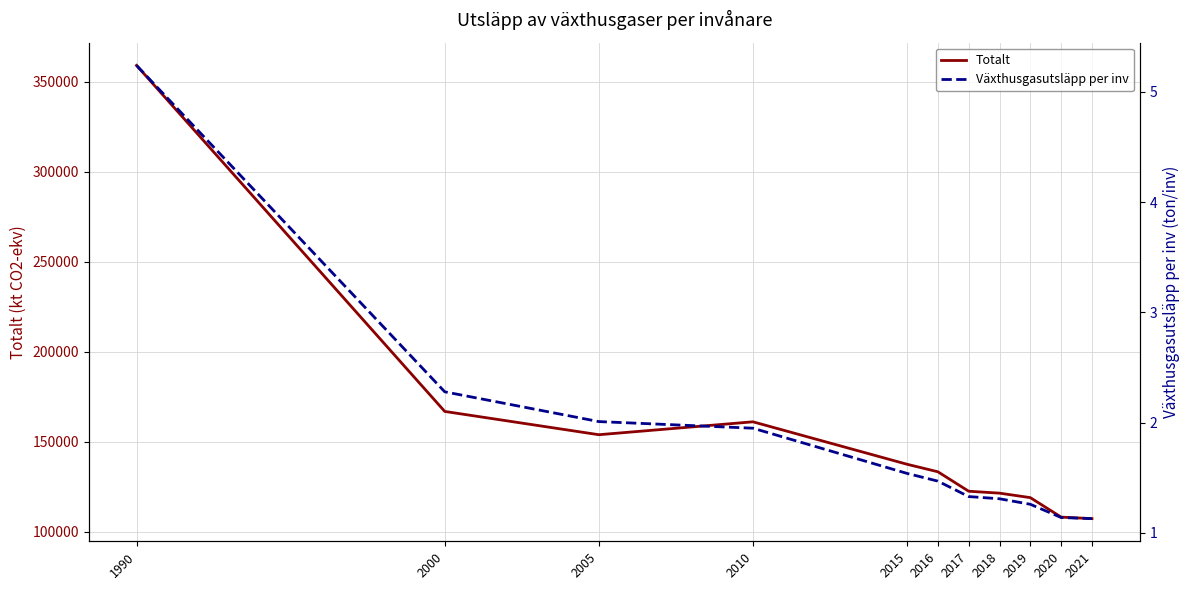

Which series has the widest spread of values?

Totalt